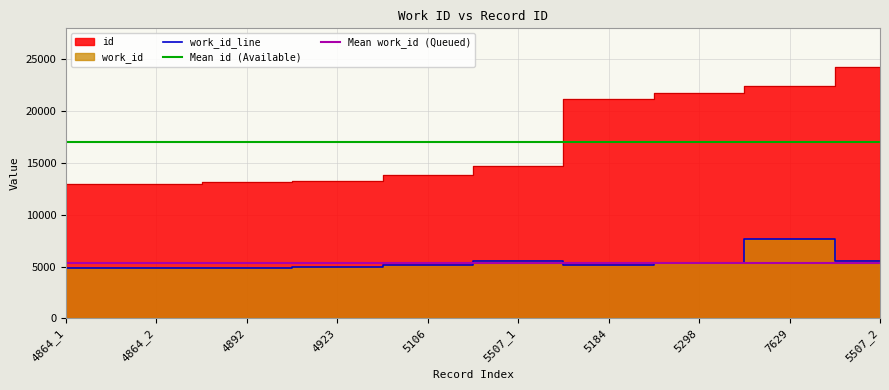

True or false: Mean id (Available) has a value of 17050.9 at 5106.

True